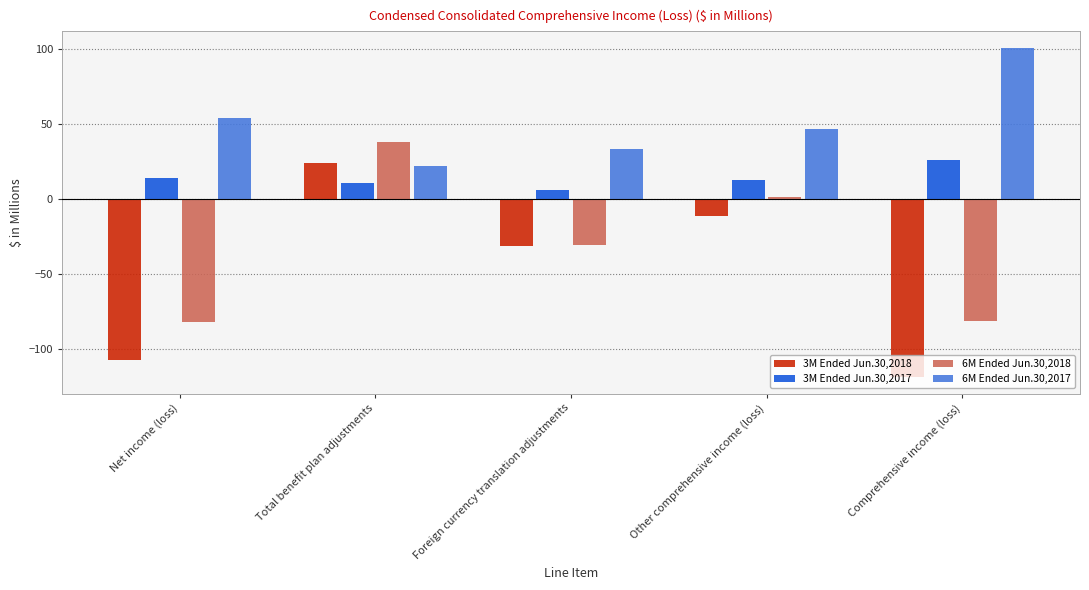

True or false: 3M Ended Jun.30,2017 has a value of 25.7 at Comprehensive income (loss).

True